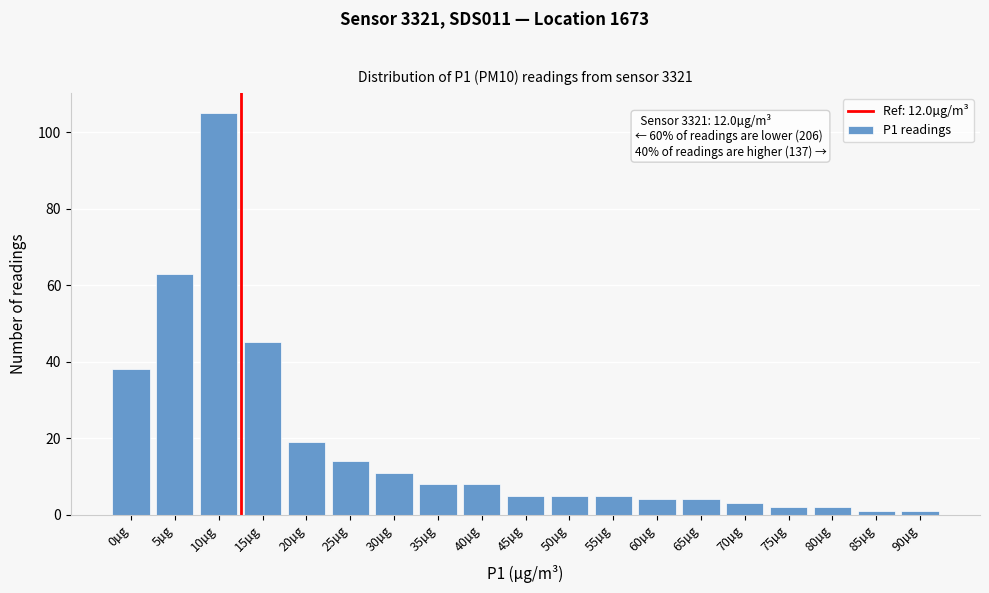

Reading left to right, what are all the values shown in this chart?

0µg=38	5µg=63	10µg=105	15µg=45	20µg=19	25µg=14	30µg=11	35µg=8	40µg=8	45µg=5	50µg=5	55µg=5	60µg=4	65µg=4	70µg=3	75µg=2	80µg=2	85µg=1	90µg=1